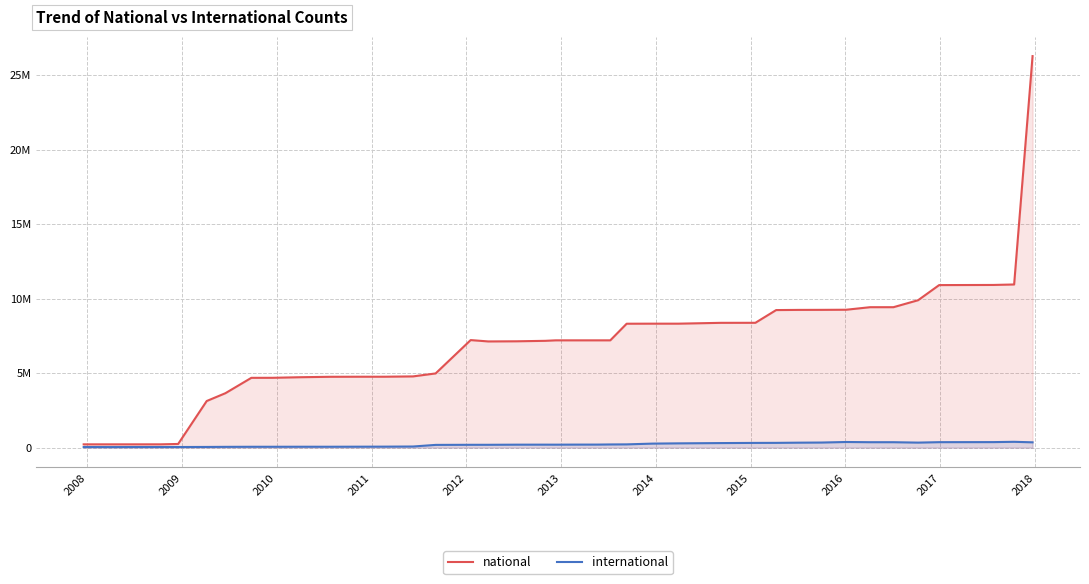

What are all the series names shown in the legend?

national, international